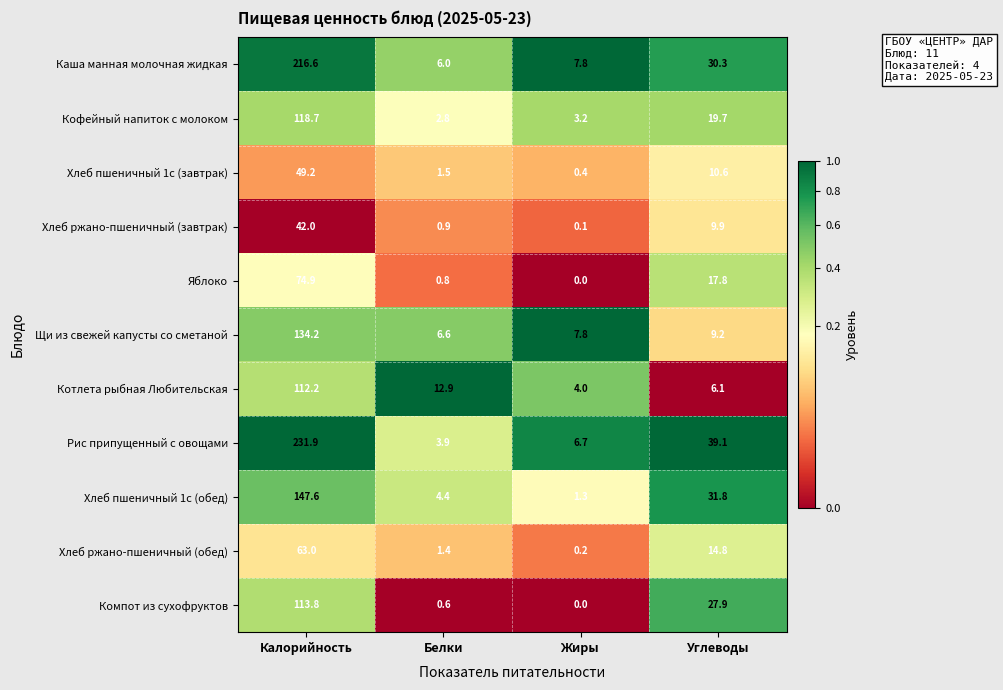

At which category does the chart reach its peak across all series?

Калорийность